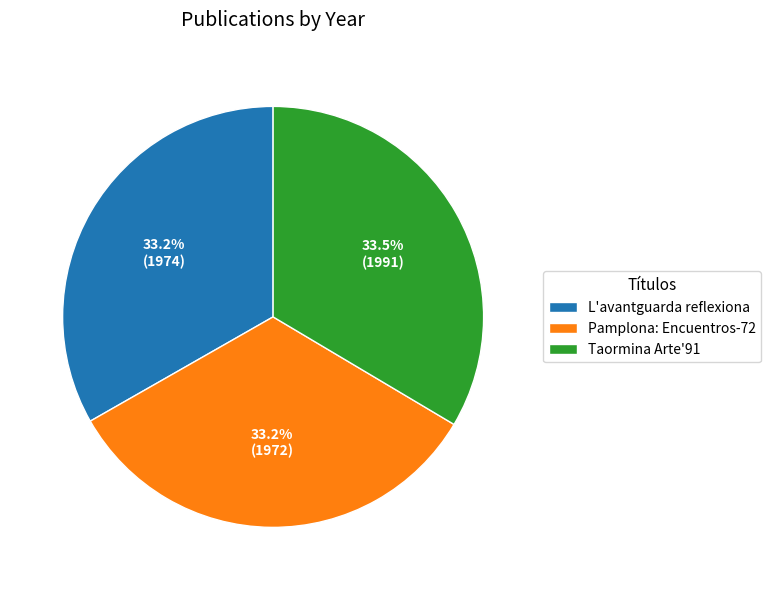

The Pamplona: Encuentros-72 slice represents 33% of the pie. True or false?

True